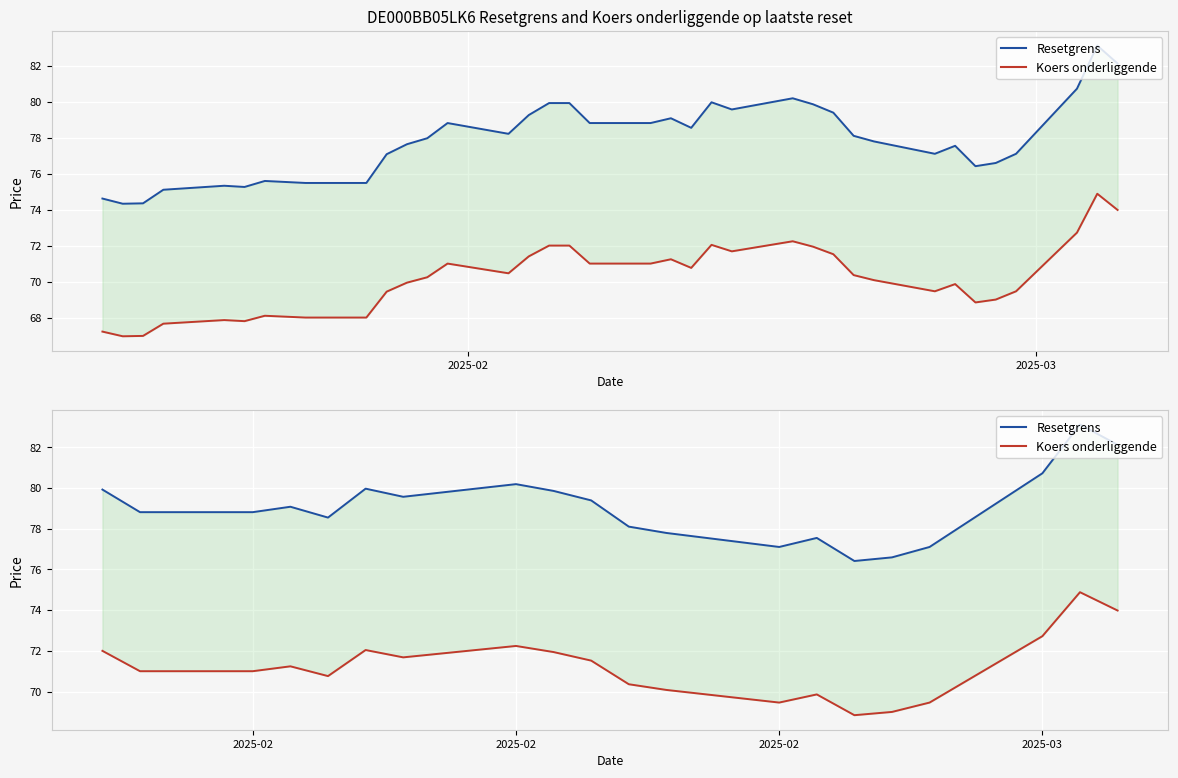

Reading right to left, what are all the values shown in this chart?

Resetgrens: 82.1	83.1	80.7	77.1	76.6	76.4	77.5	77.1	77.8	78.1	79.4	79.9	80.2	79.6	80.0	78.5	79.1	78.8	78.8	79.9
Koers onderliggende: 74.0	74.9	72.7	69.5	69.0	68.8	69.9	69.5	70.1	70.4	71.5	71.9	72.2	71.7	72.0	70.8	71.2	71.0	71.0	72.0